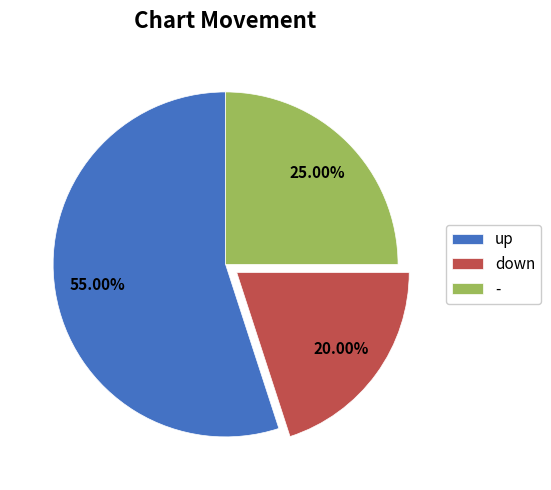

To the nearest percent, what is the average slice percentage?

33%